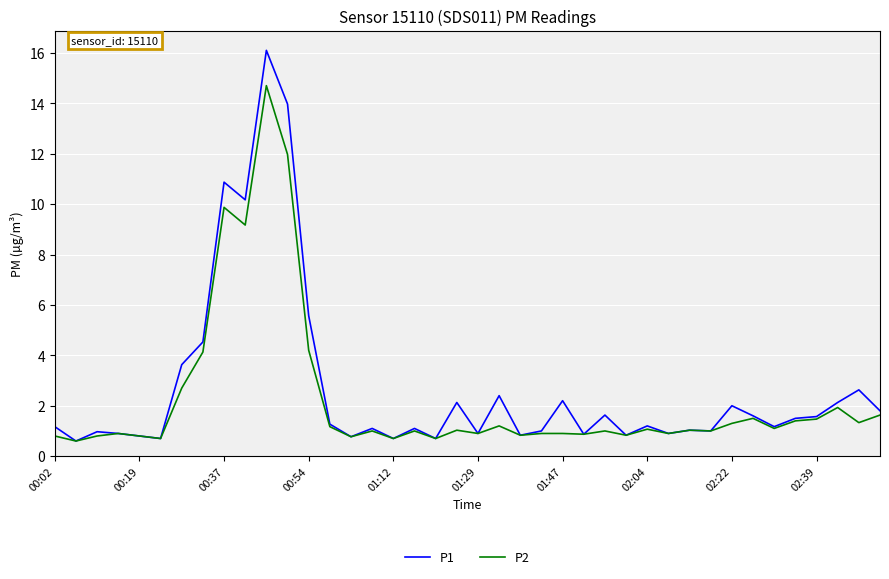

True or false: P2 has more than 1 interior local peaks.

True